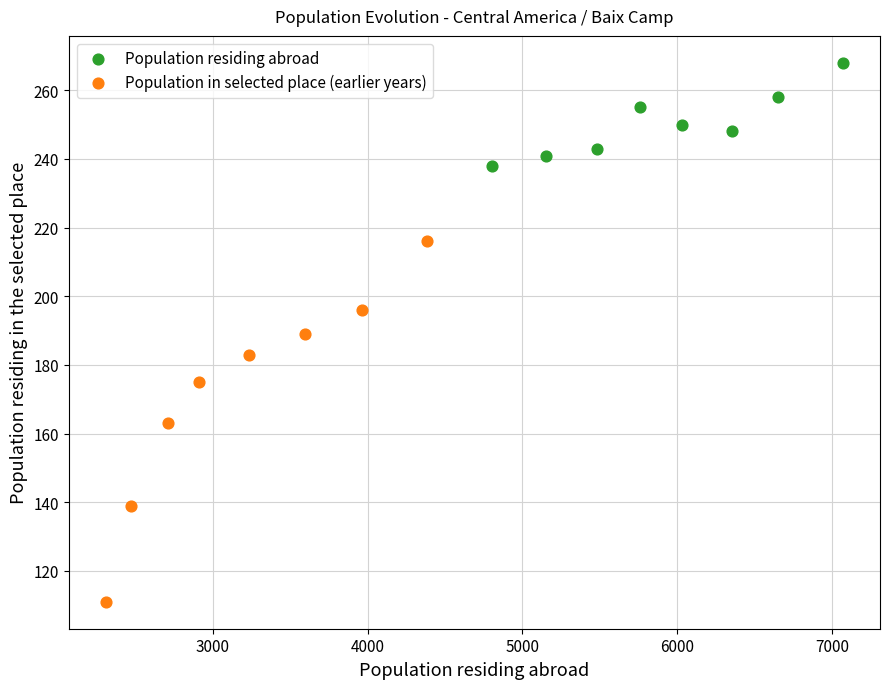

Which series reaches the minimum Y coordinate?

Population in selected place (earlier years)